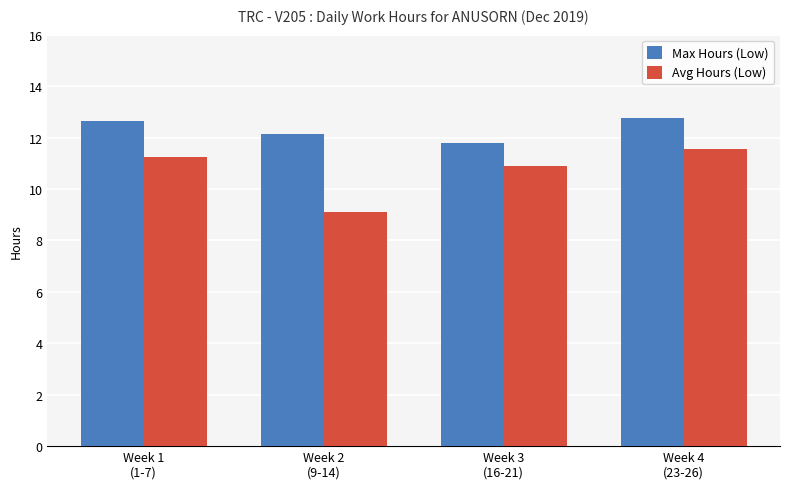

What is the value of the Avg Hours (Low) bar at the 3rd from the left?

10.9